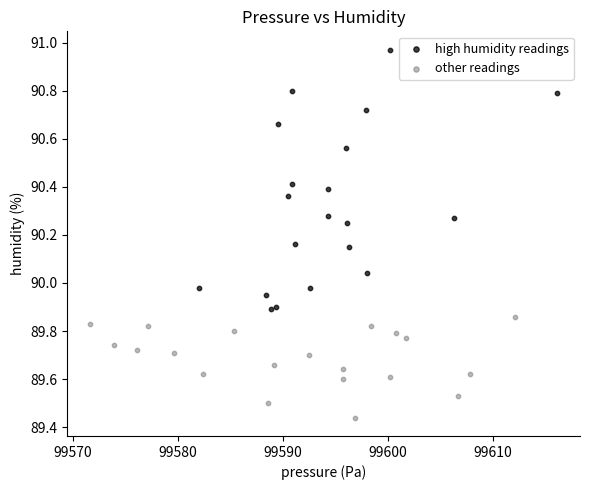

Which series has the largest Y range (max minus min)?

high humidity readings